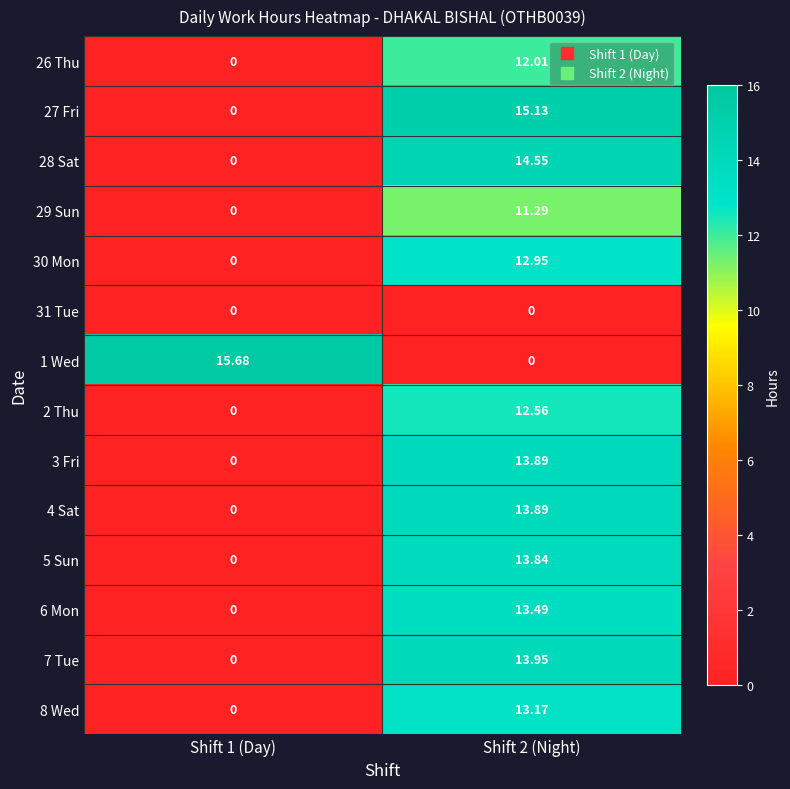

What is the greatest value displayed?

15.7